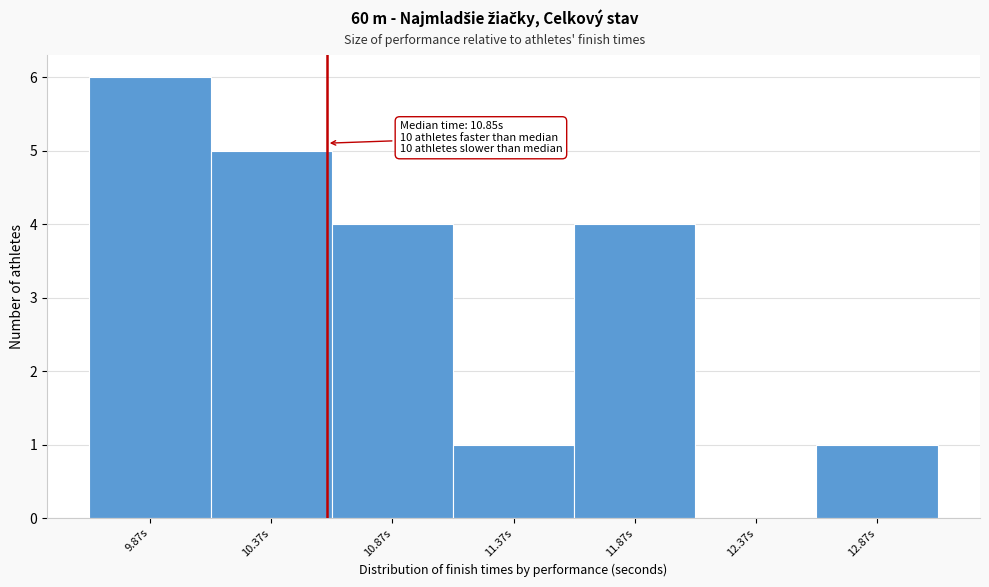

Reading left to right, transcribe all the data shown in this chart.

9.87s=6	10.37s=5	10.87s=4	11.37s=1	11.87s=4	12.37s=0	12.87s=1